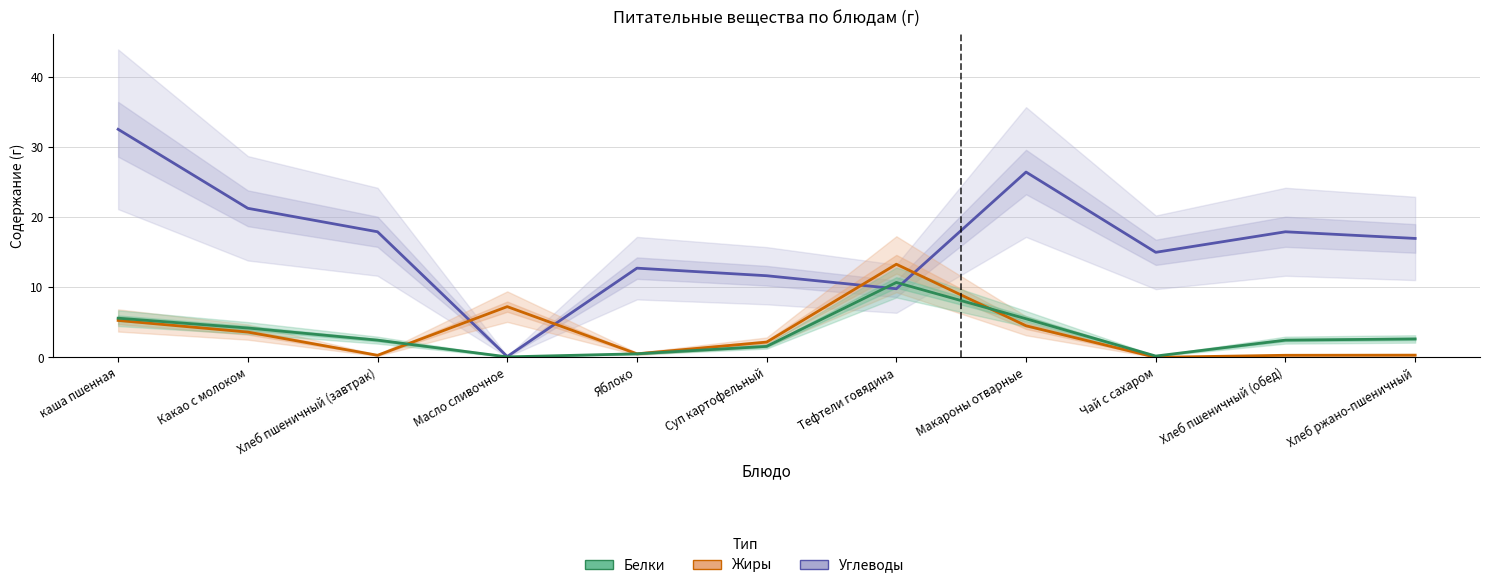

Rank the categories by Жиры value from highest to lowest.

Тефтели говядина, Масло сливочное, каша пшенная, Макароны отварные, Какао с молоком, Суп картофельный, Яблоко, Хлеб ржано-пшеничный, Хлеб пшеничный (завтрак), Хлеб пшеничный (обед), Чай с сахаром